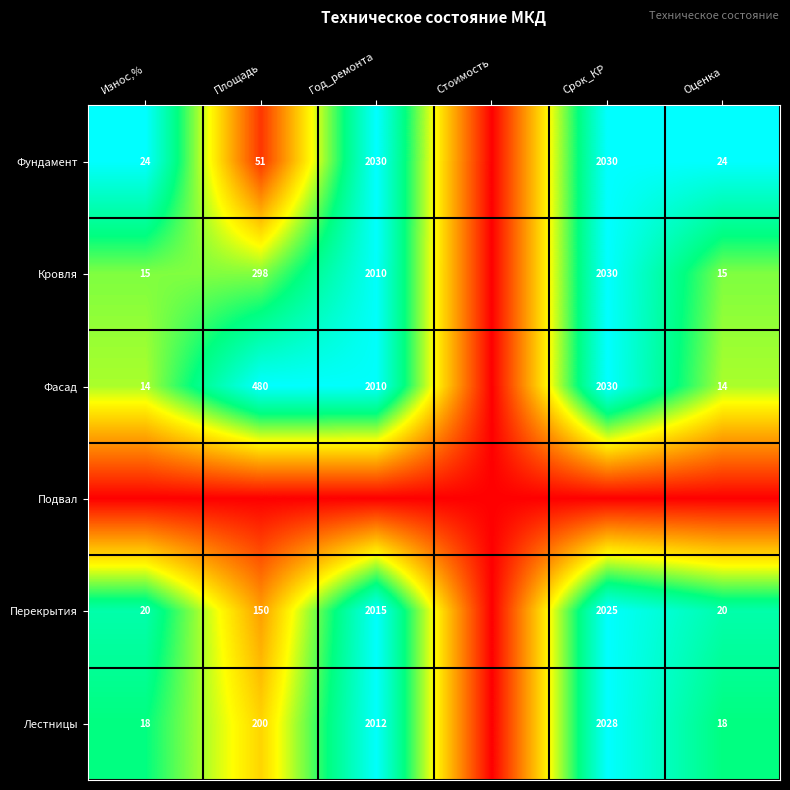

Is the value of Фасад at Год_ремонта greater than the value of Лестницы at Оценка?

Yes